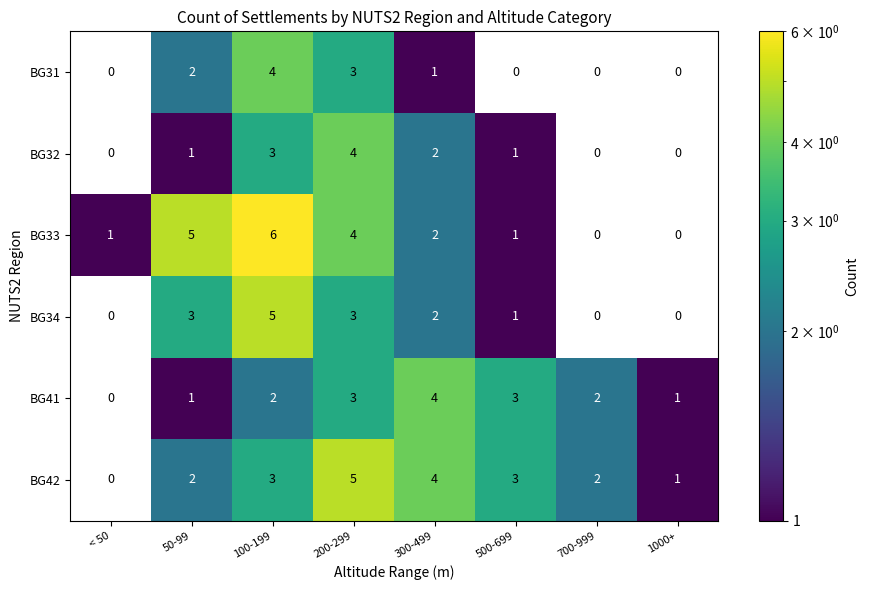

At which label does BG41 reach its peak?

300-499